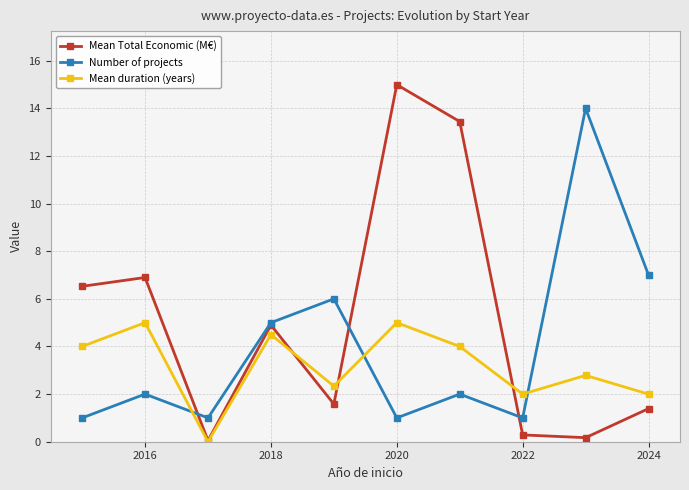

What is the value of the Mean duration (years) point at the 2nd from the left?

5.0